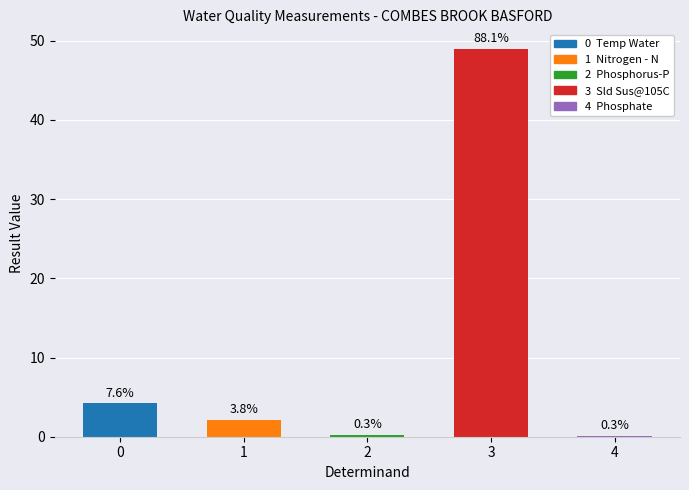

What is the average value?

11.1